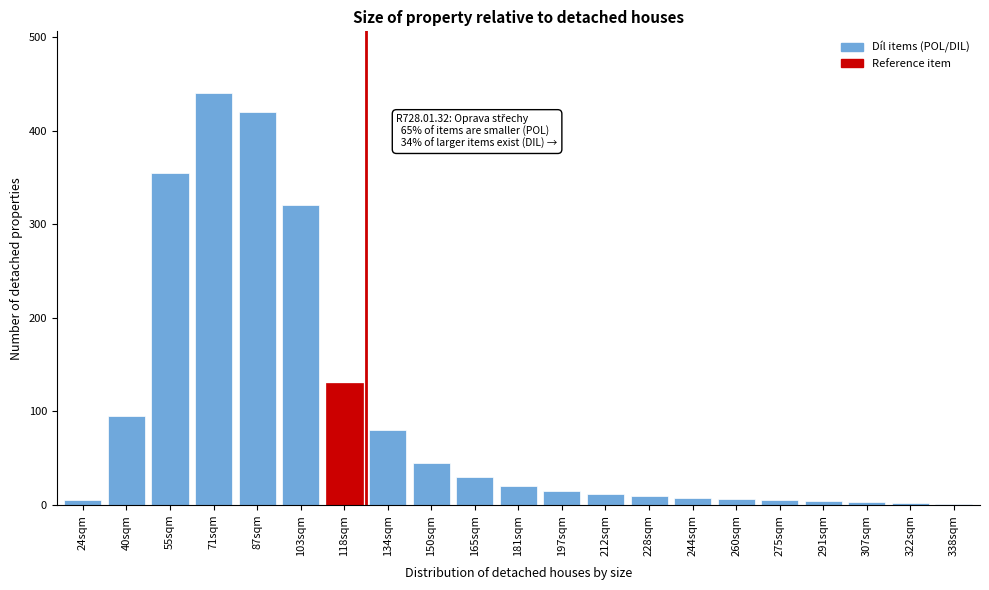

The chart shows a value of 80 at 134sqm. True or false?

True